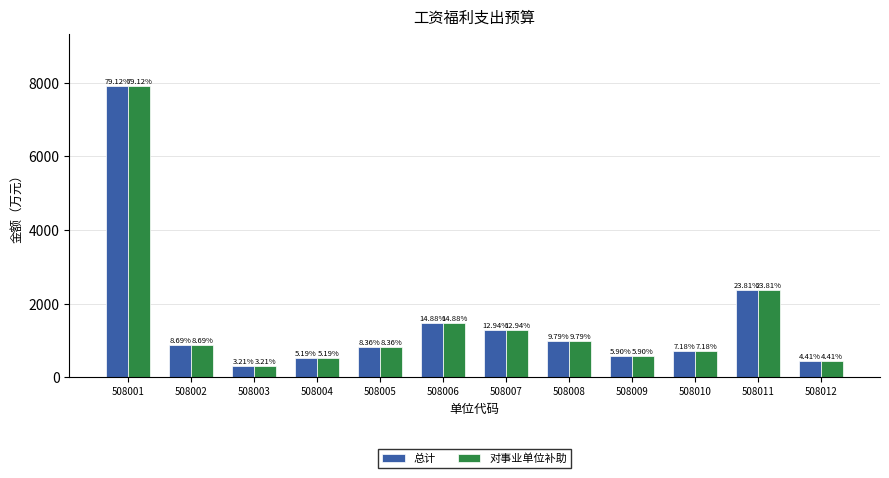

How many groups of bars are there?

12